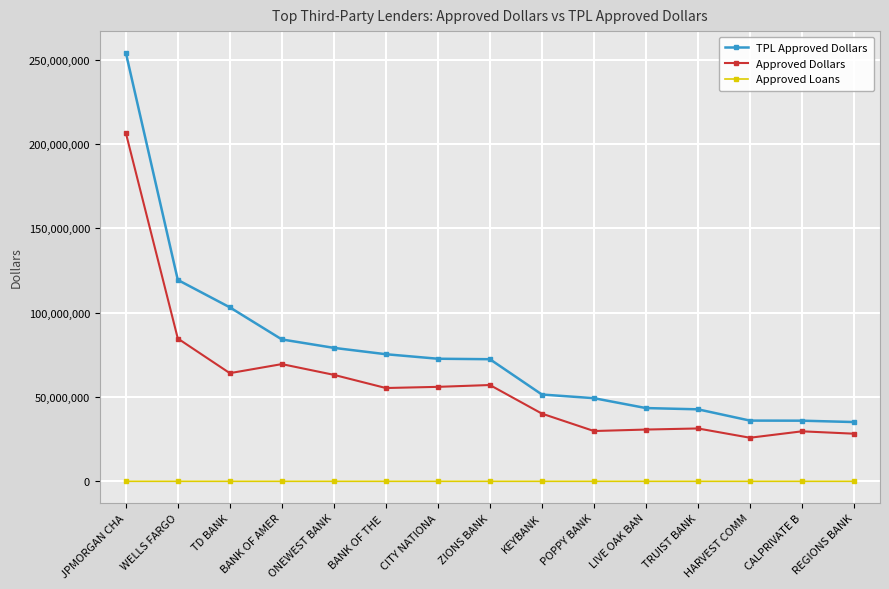

True or false: TPL Approved Dollars and Approved Loans cross at least once.

False